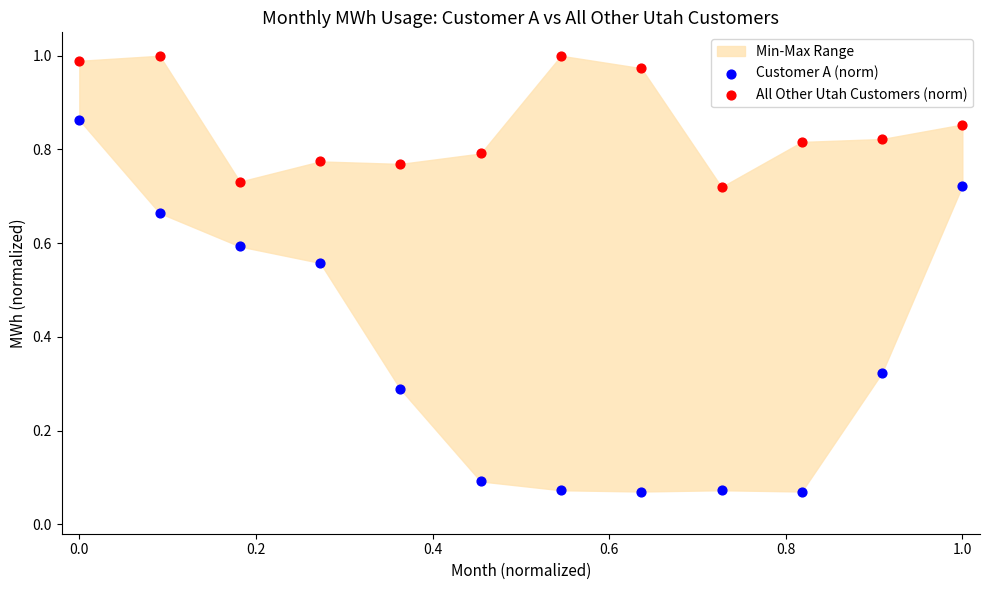

Which series contains the lowest Y value?

Customer A (norm)